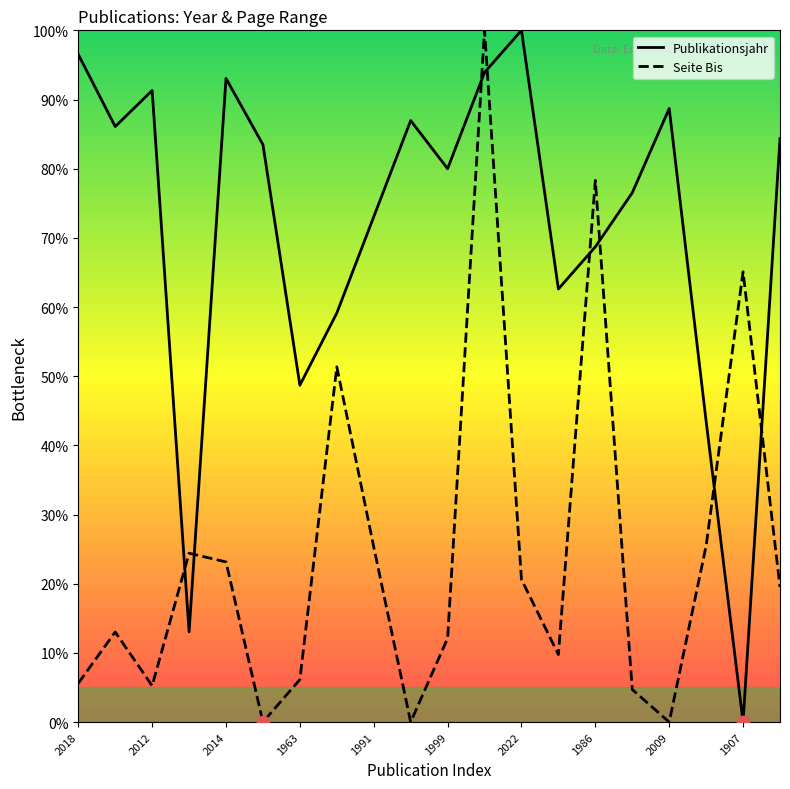

At how many categories does at least one series exceed 70?

14